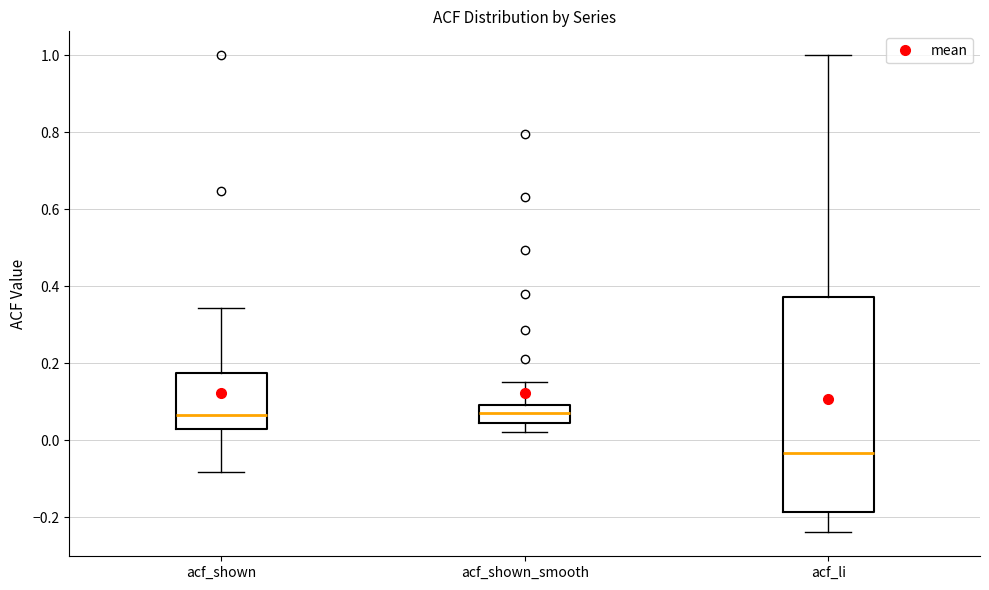

Which box's median line is the lowest?

acf_li